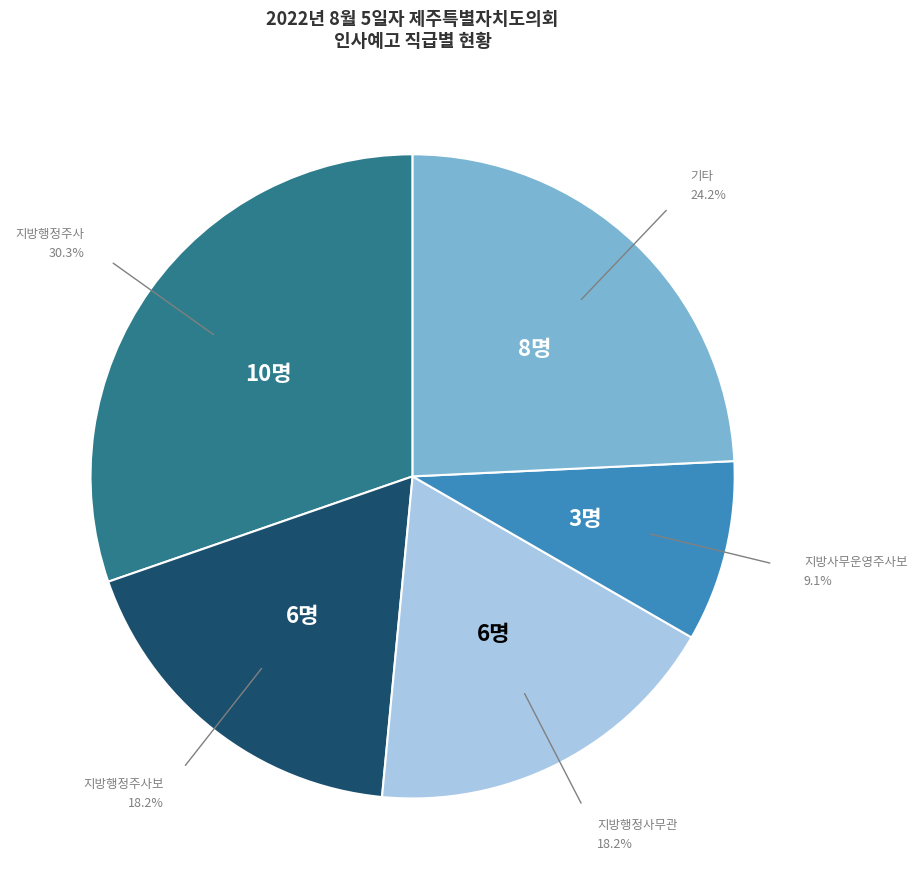

Is there any slice that represents more than half of the pie?

No